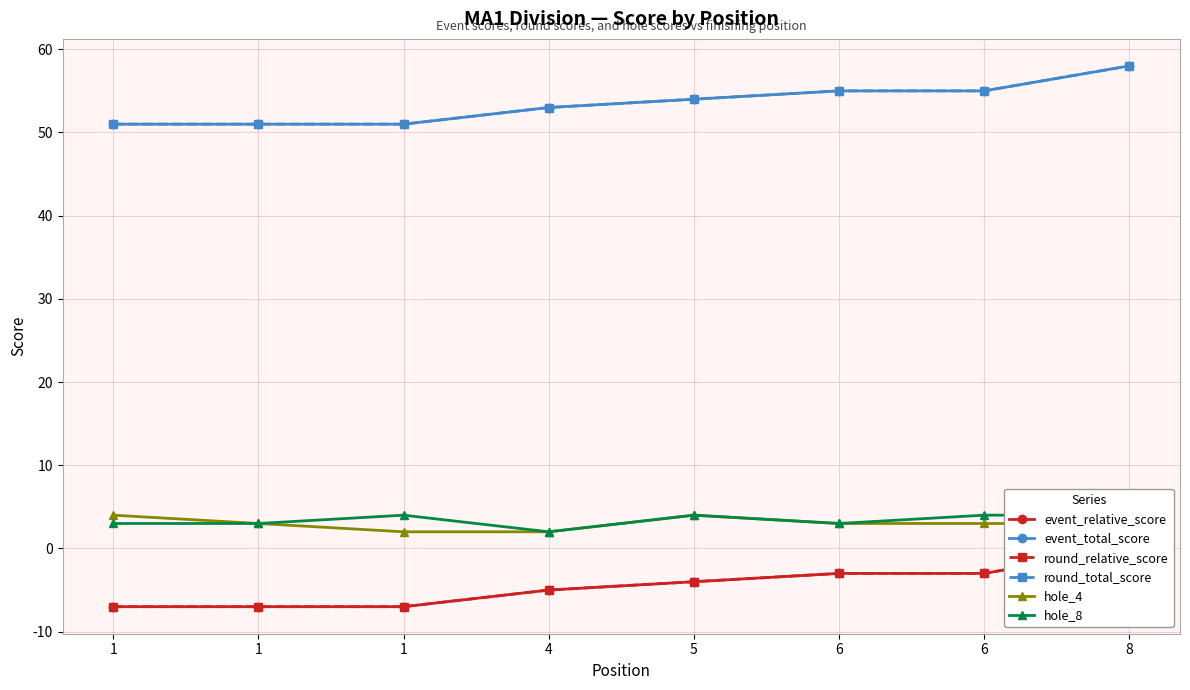

Is this an area chart (filled region under the line)?

No